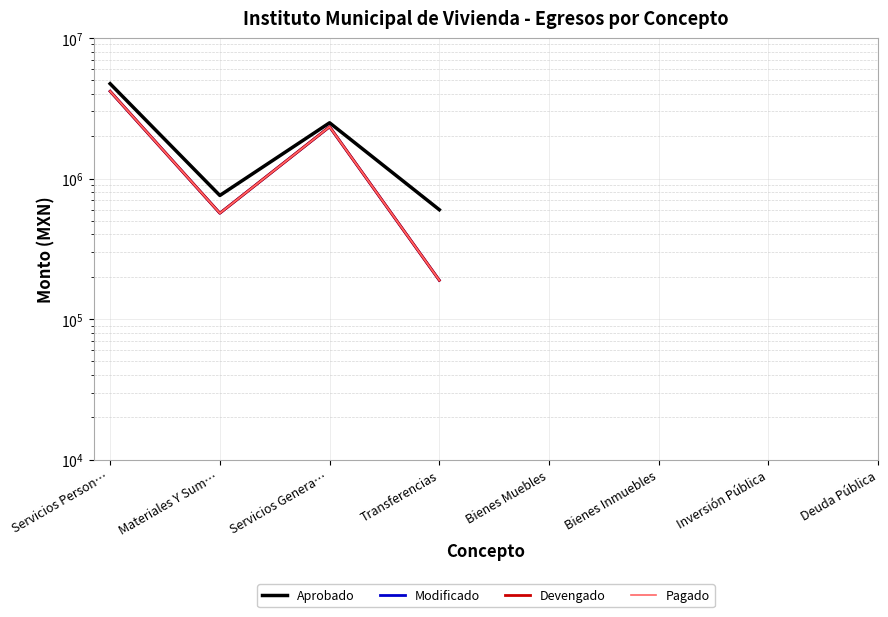

What are all the series names shown in the legend?

Aprobado, Modificado, Devengado, Pagado